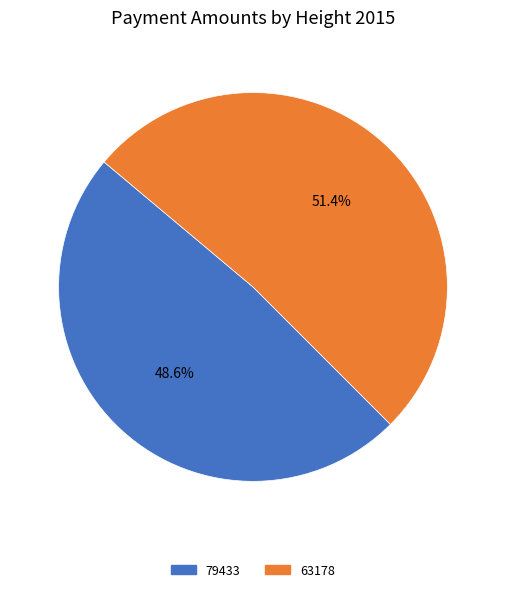

To the nearest percent, what portion does 79433 represent?

49%